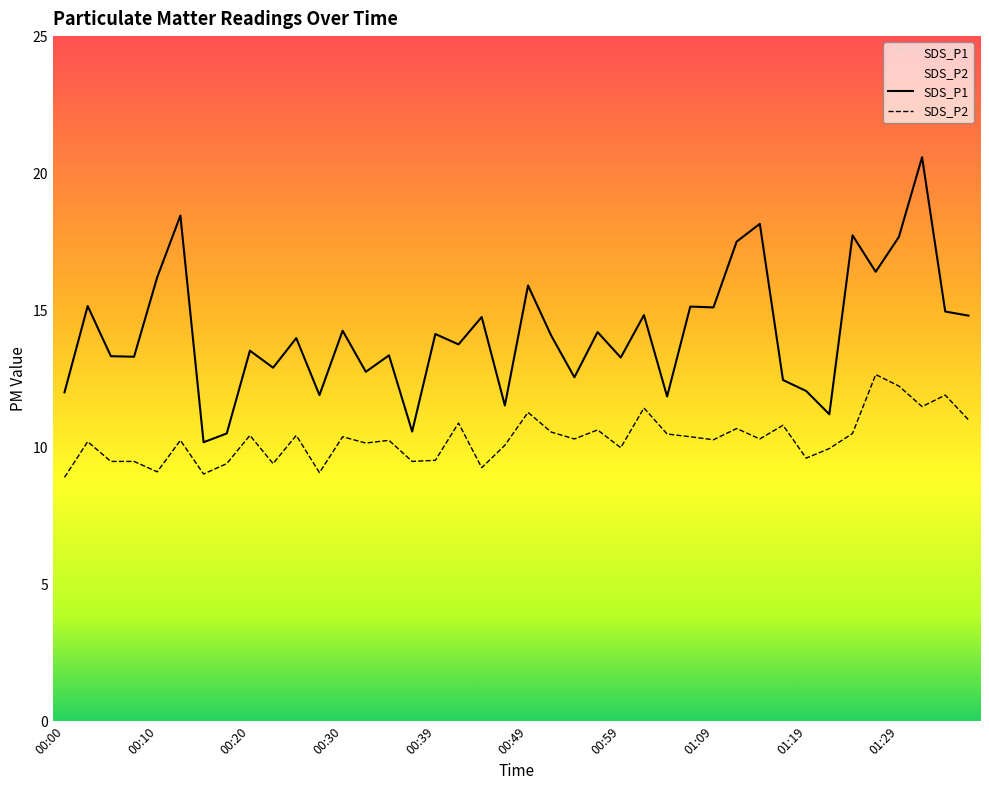

Rank the series by their average value, from highest to lowest.

SDS_P1, SDS_P2